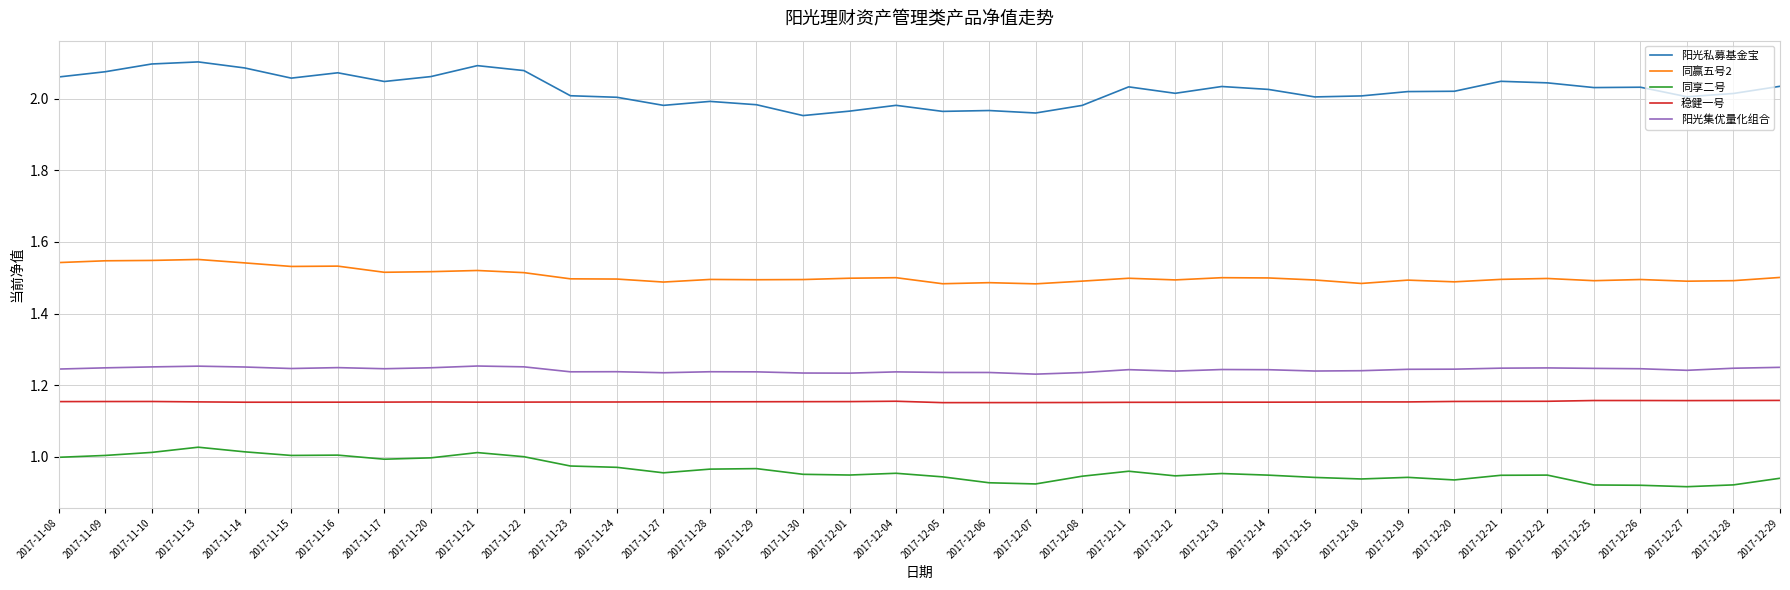

Is the value of 阳光私募基金宝 at 2017-11-17 greater than the value of 稳健一号 at 2017-12-22?

Yes